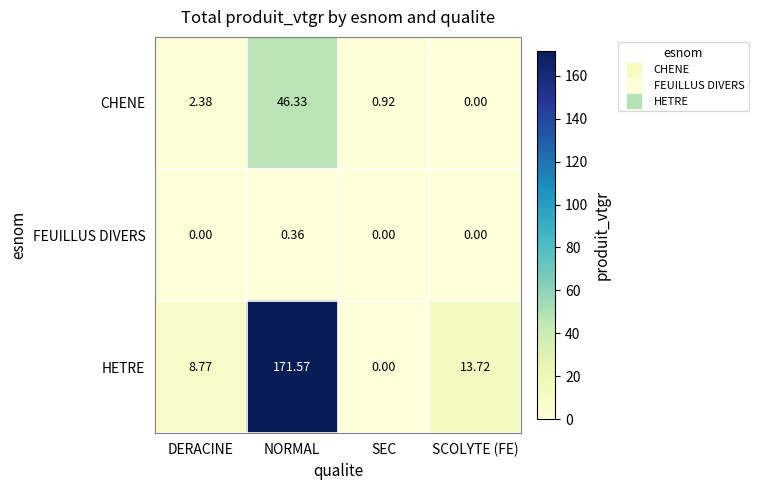

At NORMAL, list the series in order from smallest to largest.

FEUILLUS DIVERS, CHENE, HETRE